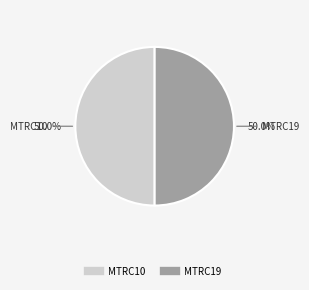

To the nearest percent, what portion does MTRC10 represent?

50%